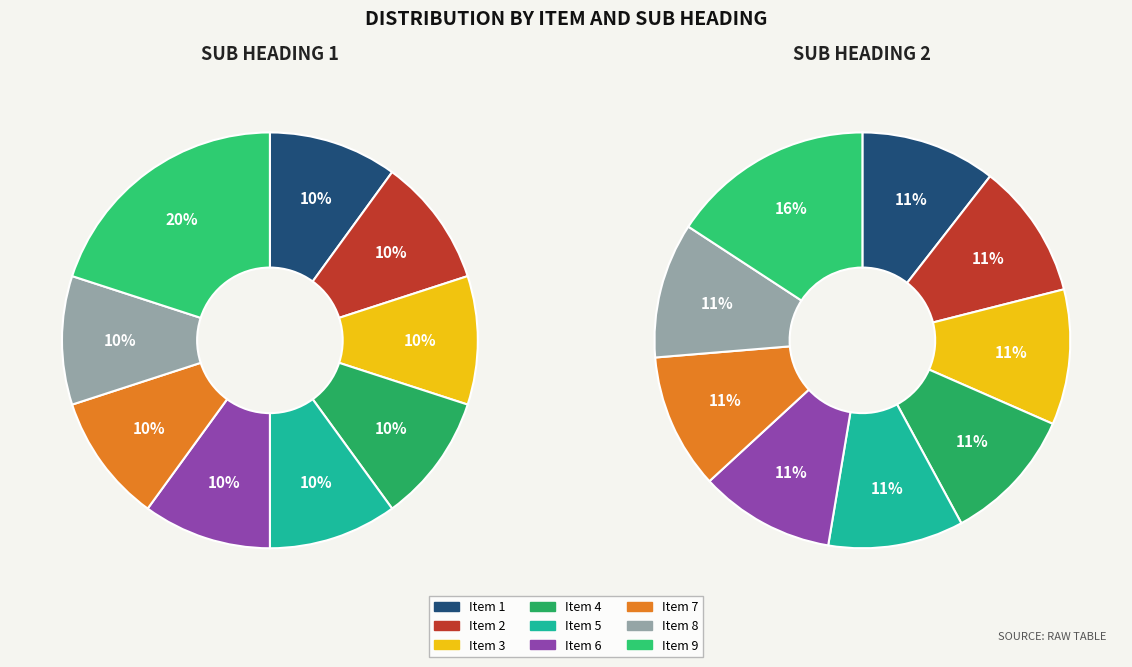

Rank the series by their average value, from highest to lowest.

sub heading 2, sub heading 1